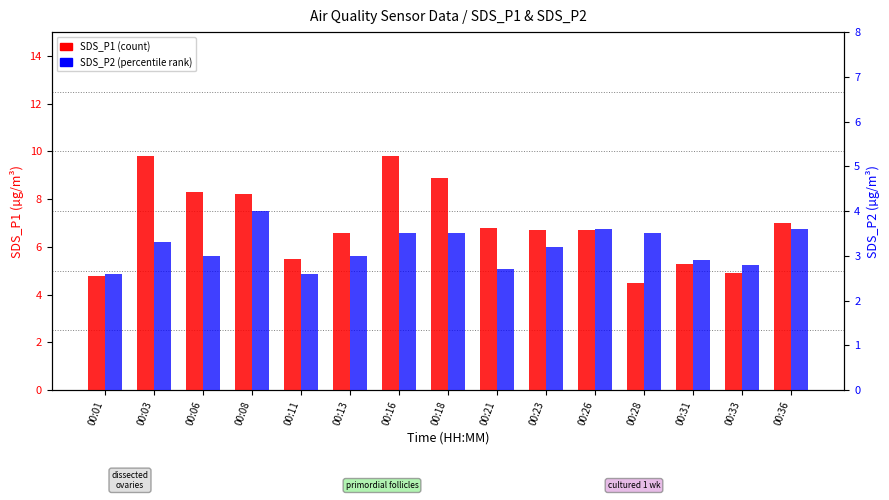

Which category has the lowest value in the SDS_P1 series?

00:28